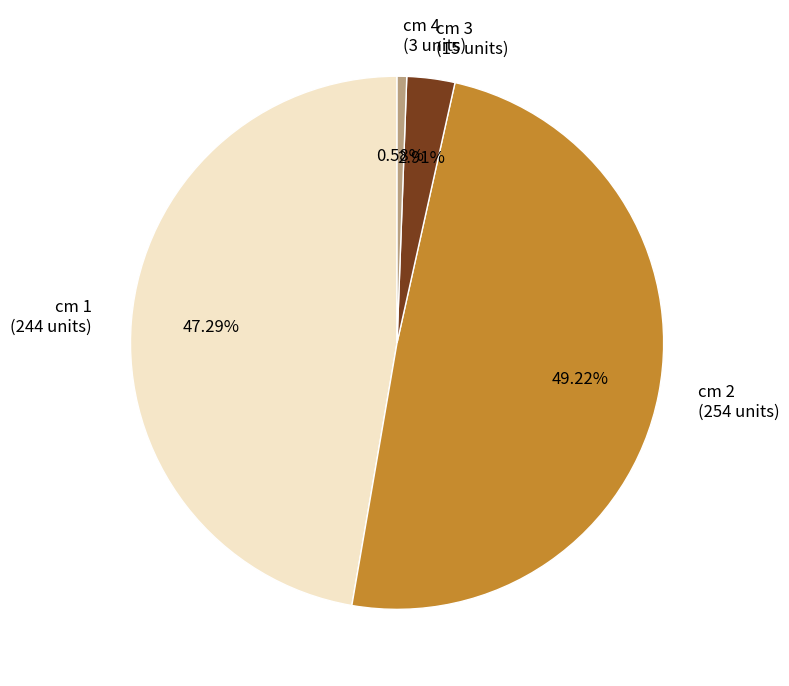

Rank the categories by value from highest to lowest.

cm 2 (254 units), cm 1 (244 units), cm 3 (15 units), cm 4 (3 units)